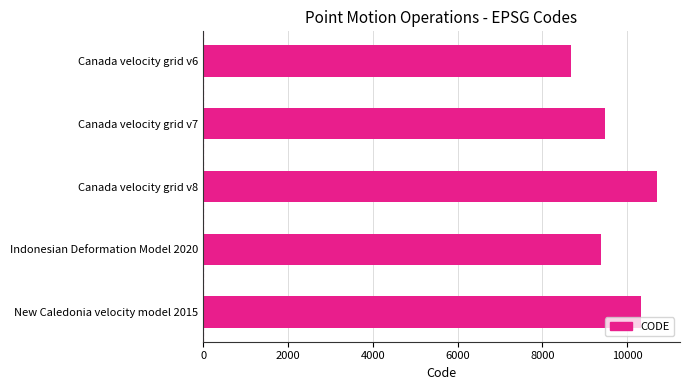

How many data points are less than 9483?

2